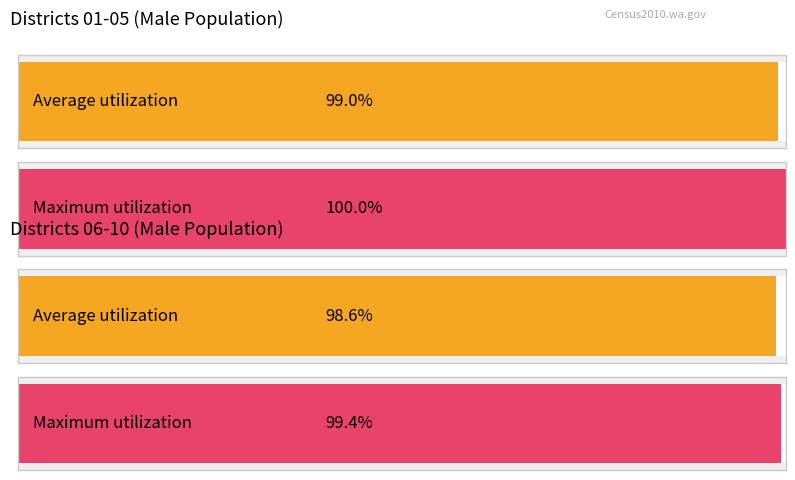

Are the bars grouped side by side (vs. stacked)?

Yes